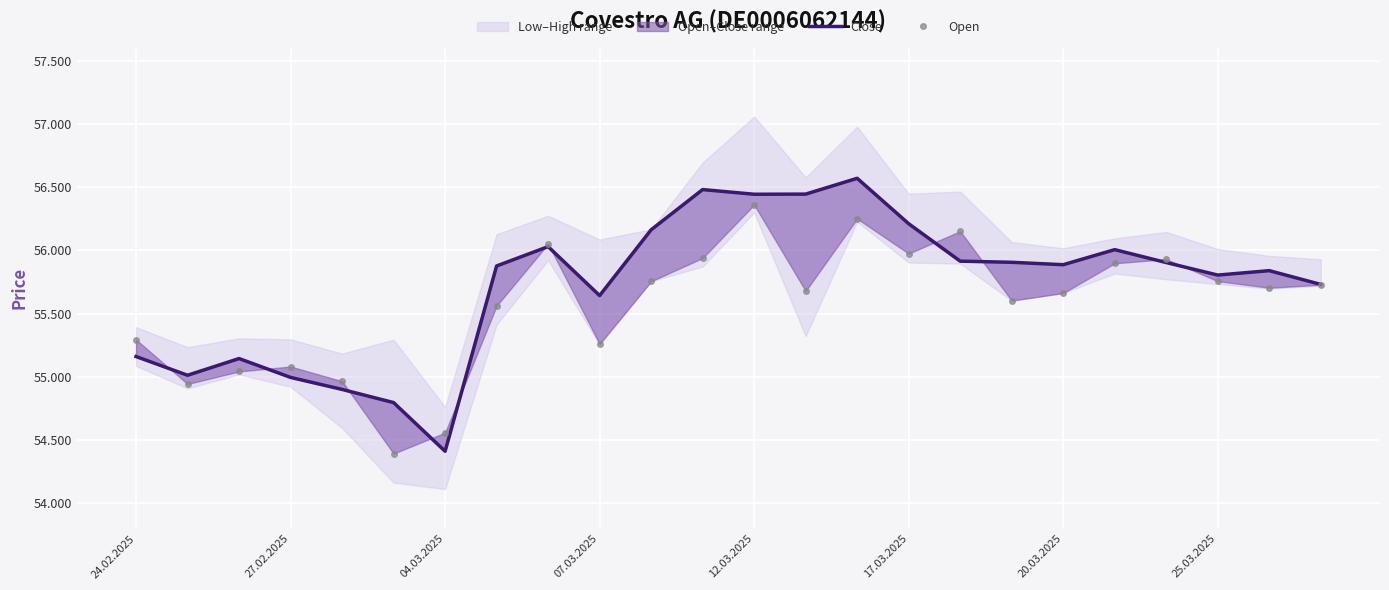

How many data points does each series have?

24